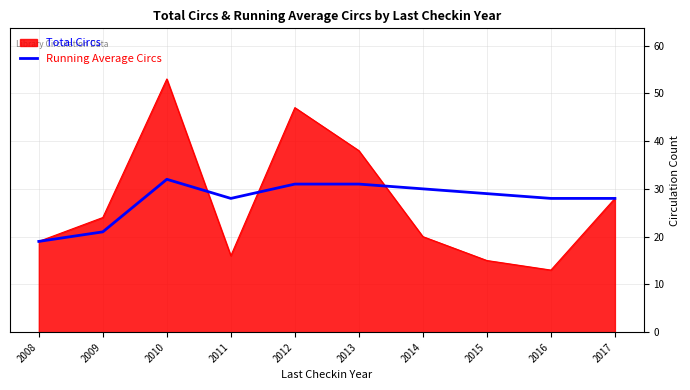

What is the difference between the highest and lowest values at 2016?

15